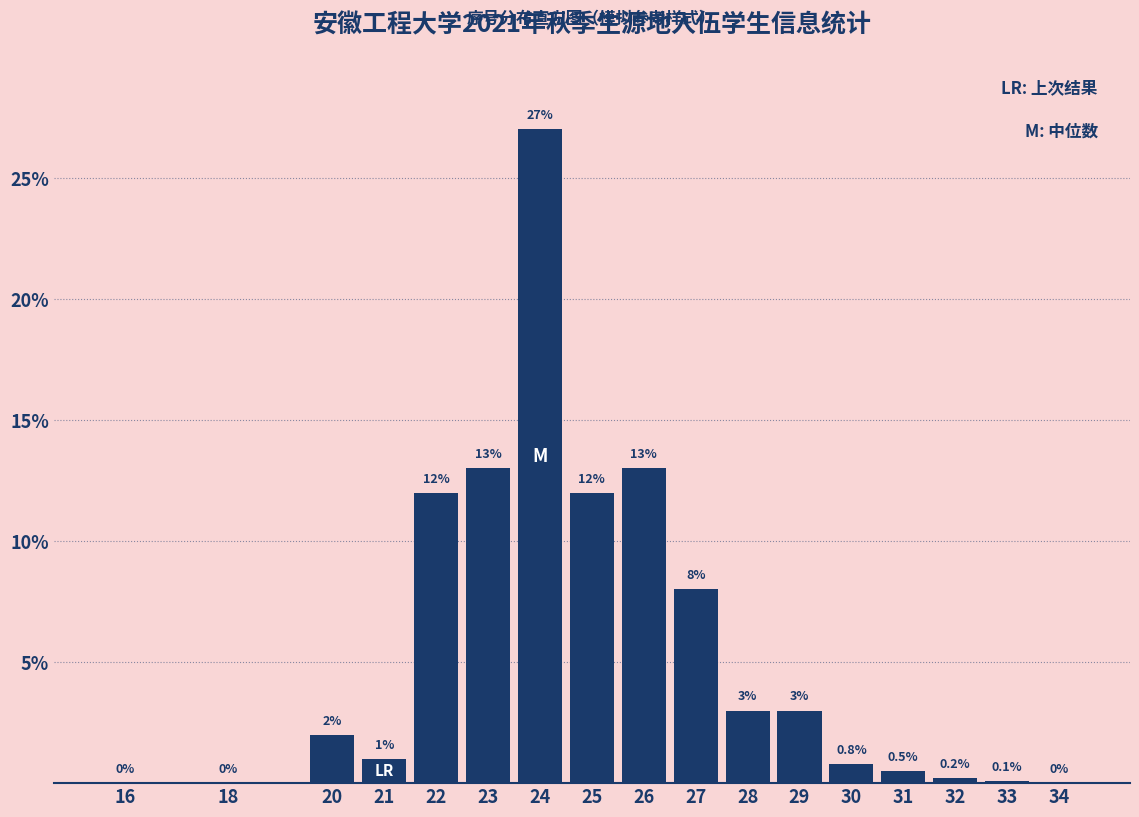

Reading left to right, what are all the values shown in this chart?

16=0.0	18=0.0	20=2.0	21=1.0	22=12.0	23=13.0	24=27.0	25=12.0	26=13.0	27=8.0	28=3.0	29=3.0	30=0.8	31=0.5	32=0.2	33=0.1	34=0.0